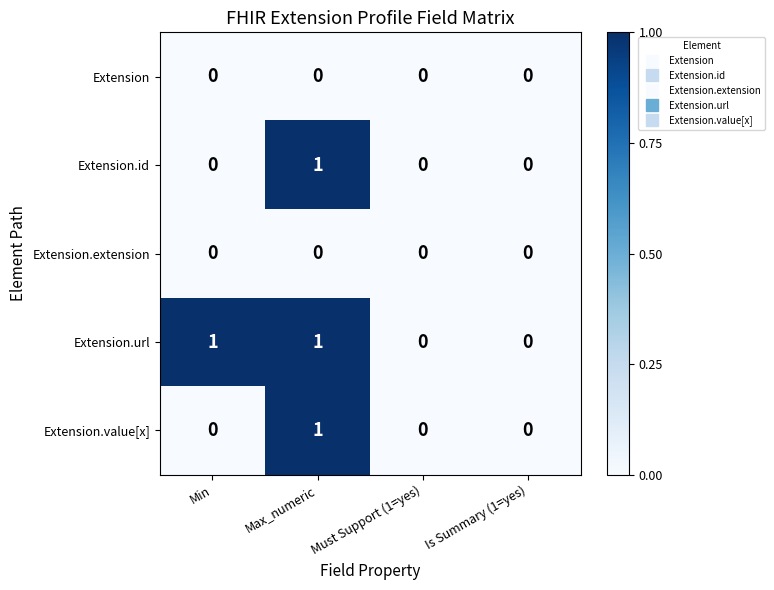

The value of Extension.id at Max_numeric is 1. True or false?

True